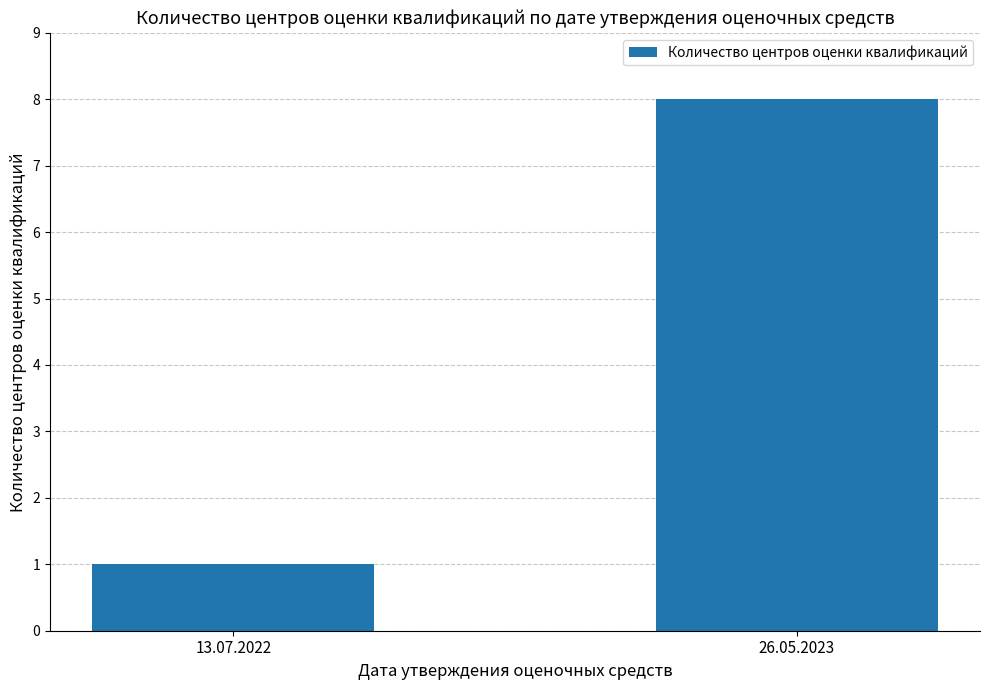

How many bars are there in total?

2